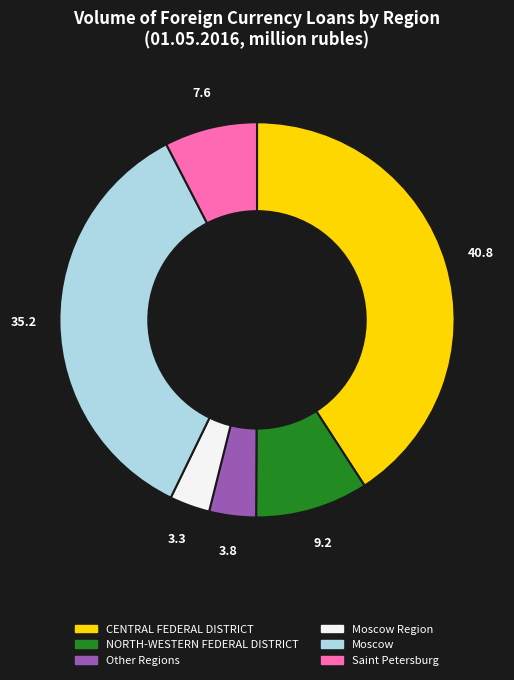

Which has a higher value, Moscow or CENTRAL FEDERAL DISTRICT?

CENTRAL FEDERAL DISTRICT